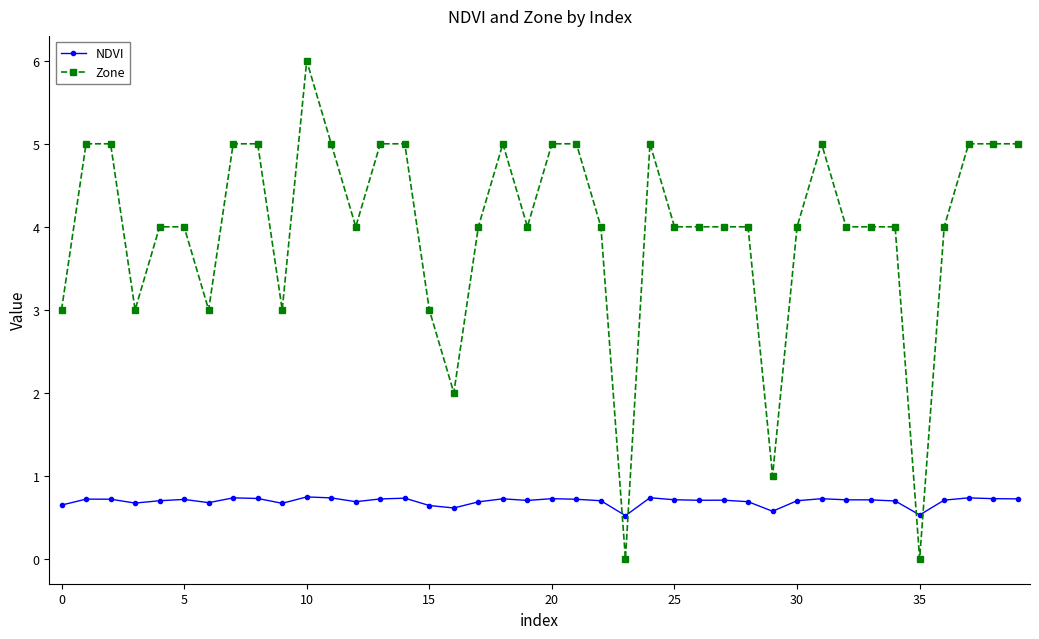

What is the maximum value for Zone?

6.0